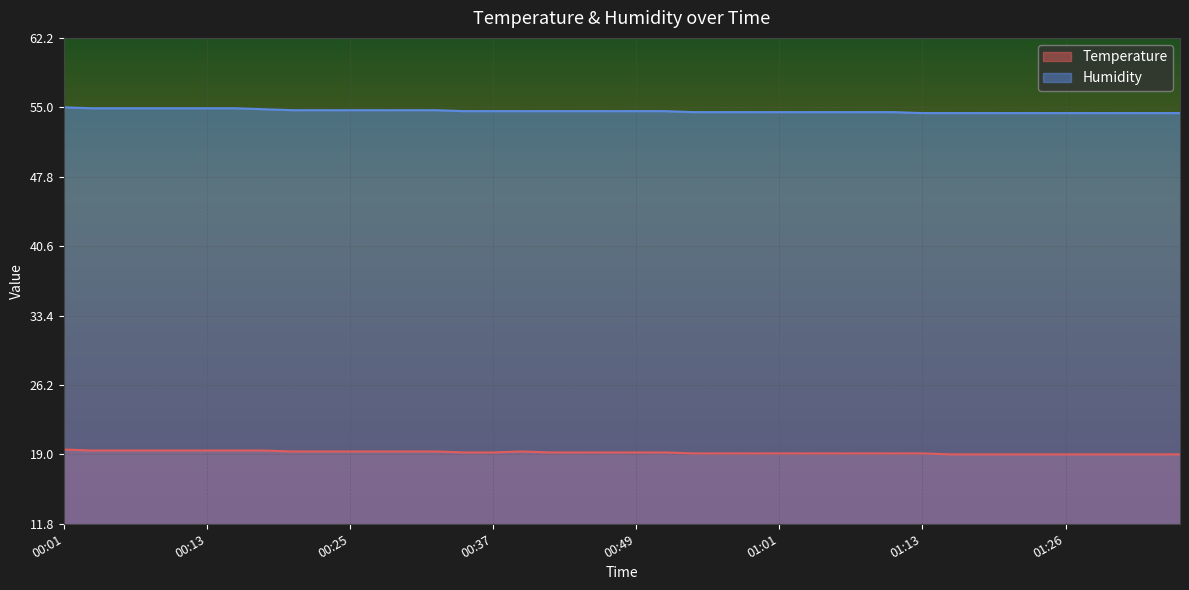

Which series has the widest spread of values?

Humidity